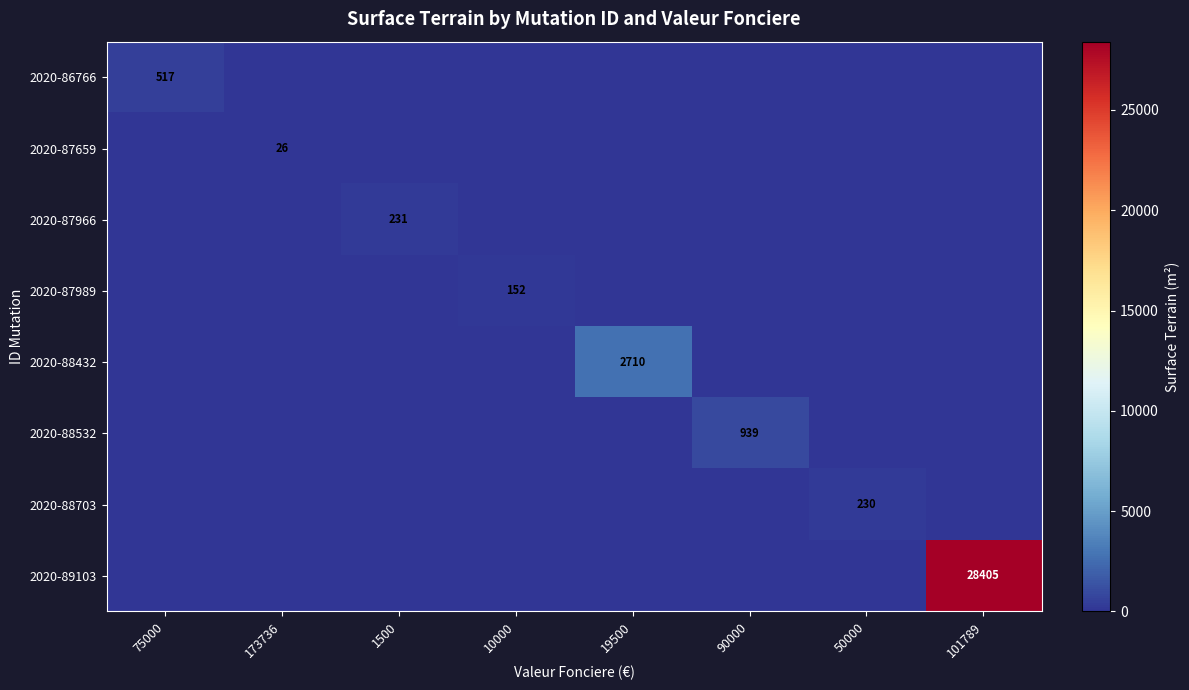

Between 50000 and 101789, which series saw the biggest shift?

2020-89103